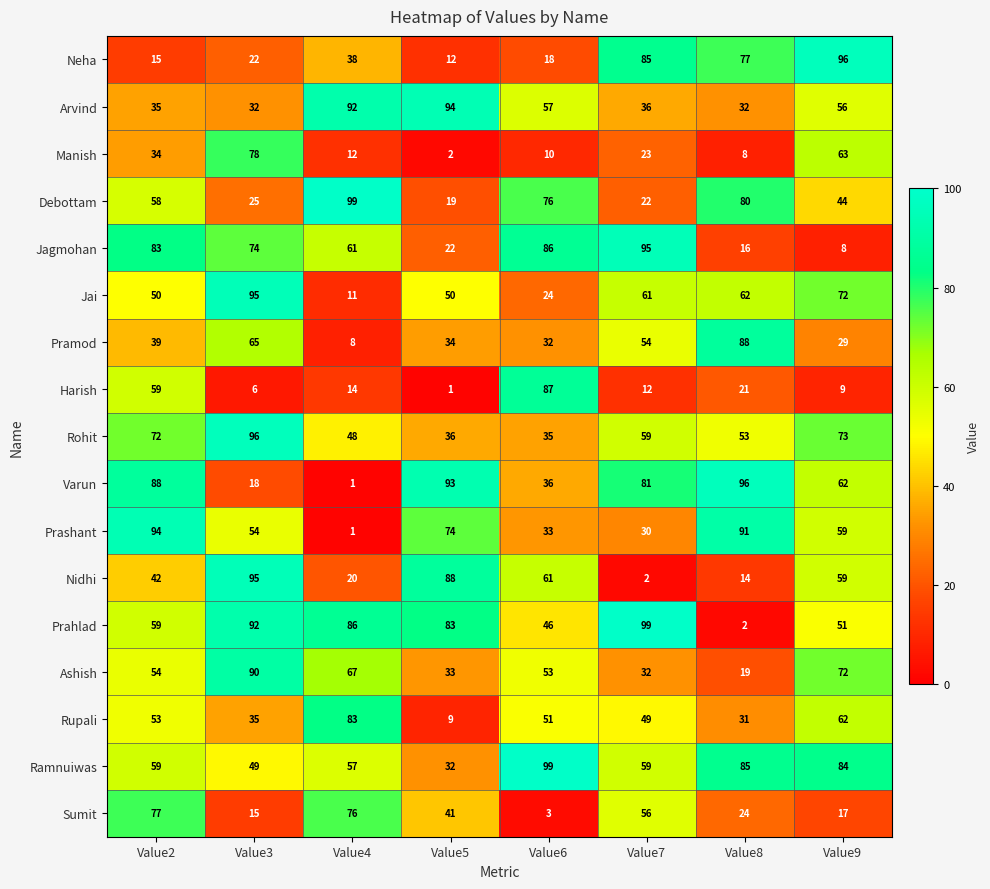

What is the difference between the maximum and minimum values in the Sumit series?

74